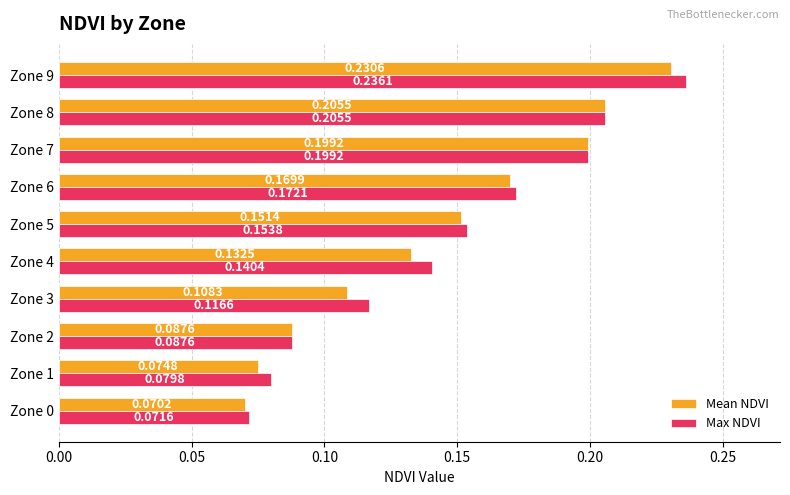

Which series has the widest spread of values?

Max NDVI